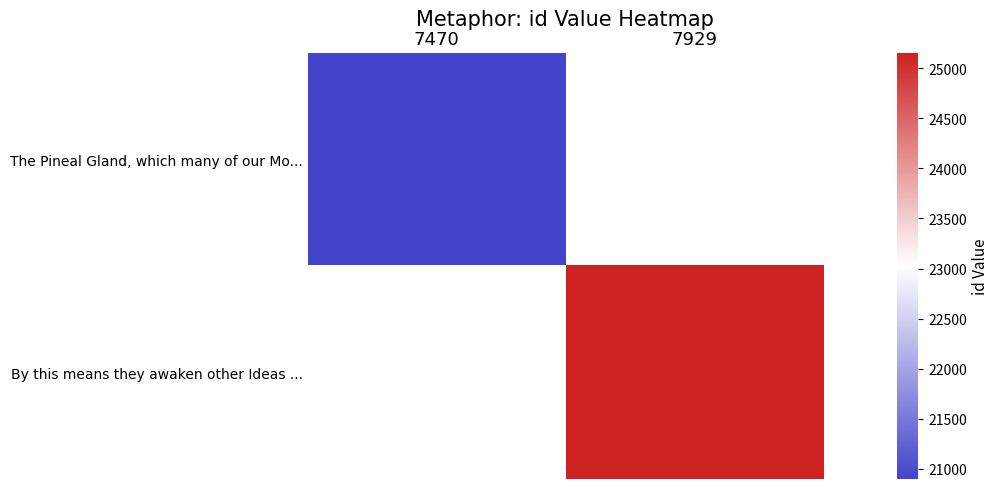

At how many categories does at least one series exceed 21675?

1